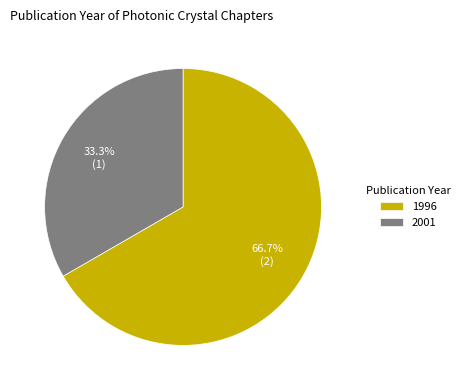

Count the number of slices in the pie.

2